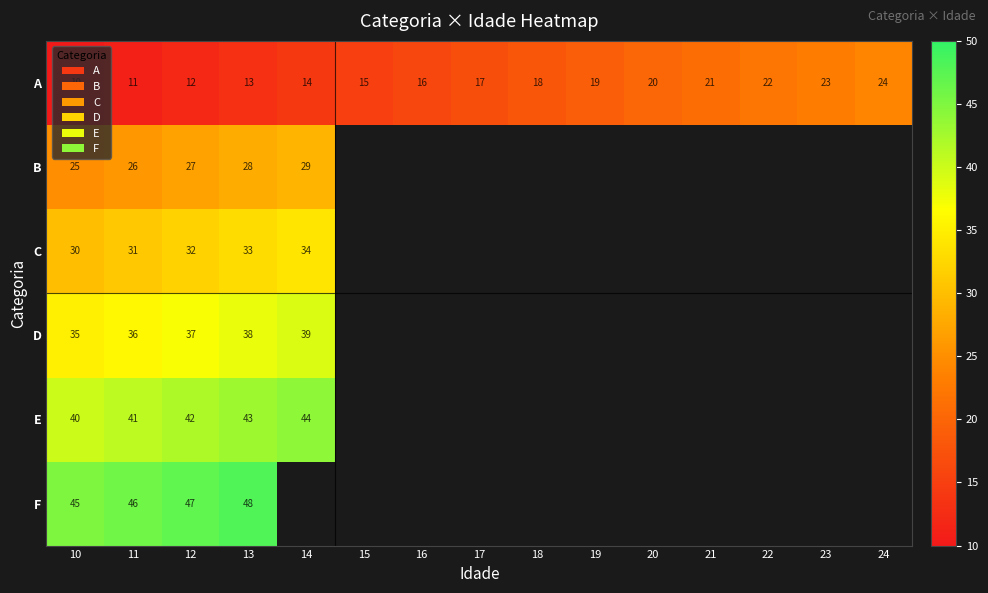

The value of D at 11 is 22.0. True or false?

False